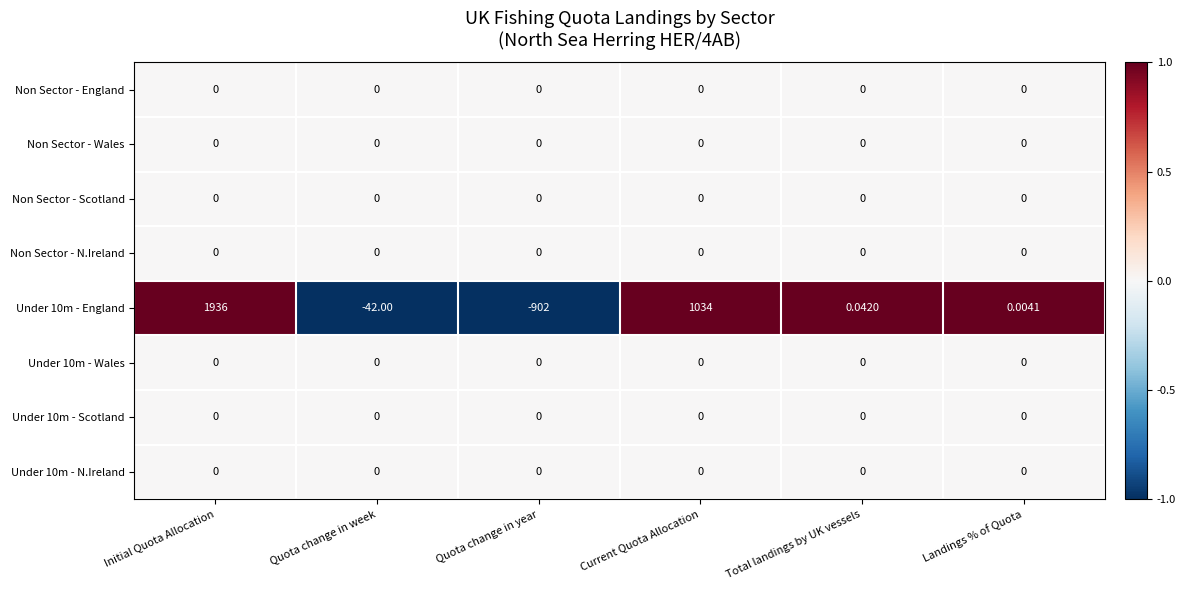

What is the minimum value shown in the chart?

-902.0